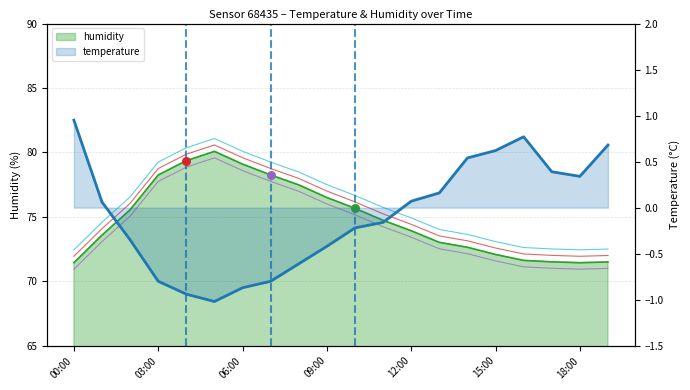

Is the value of humidity+1.0 at 03:00 greater than the value of humidity+-0.5 at 06:00?

Yes